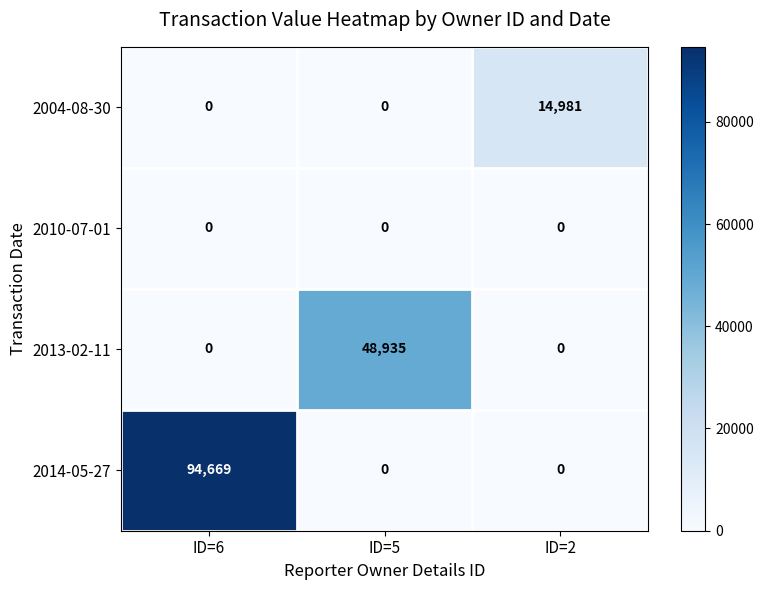

What is the total value across all series at ID=5?

48935